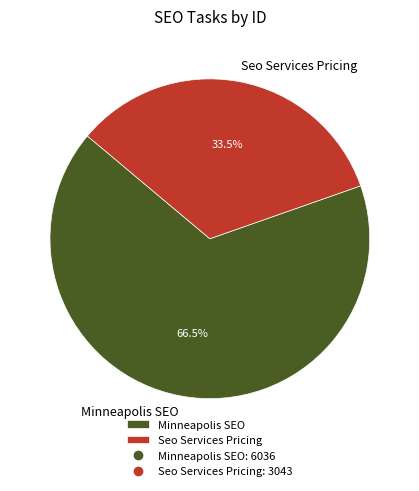

Combined, do Minneapolis SEO and Seo Services Pricing account for over 50%?

Yes